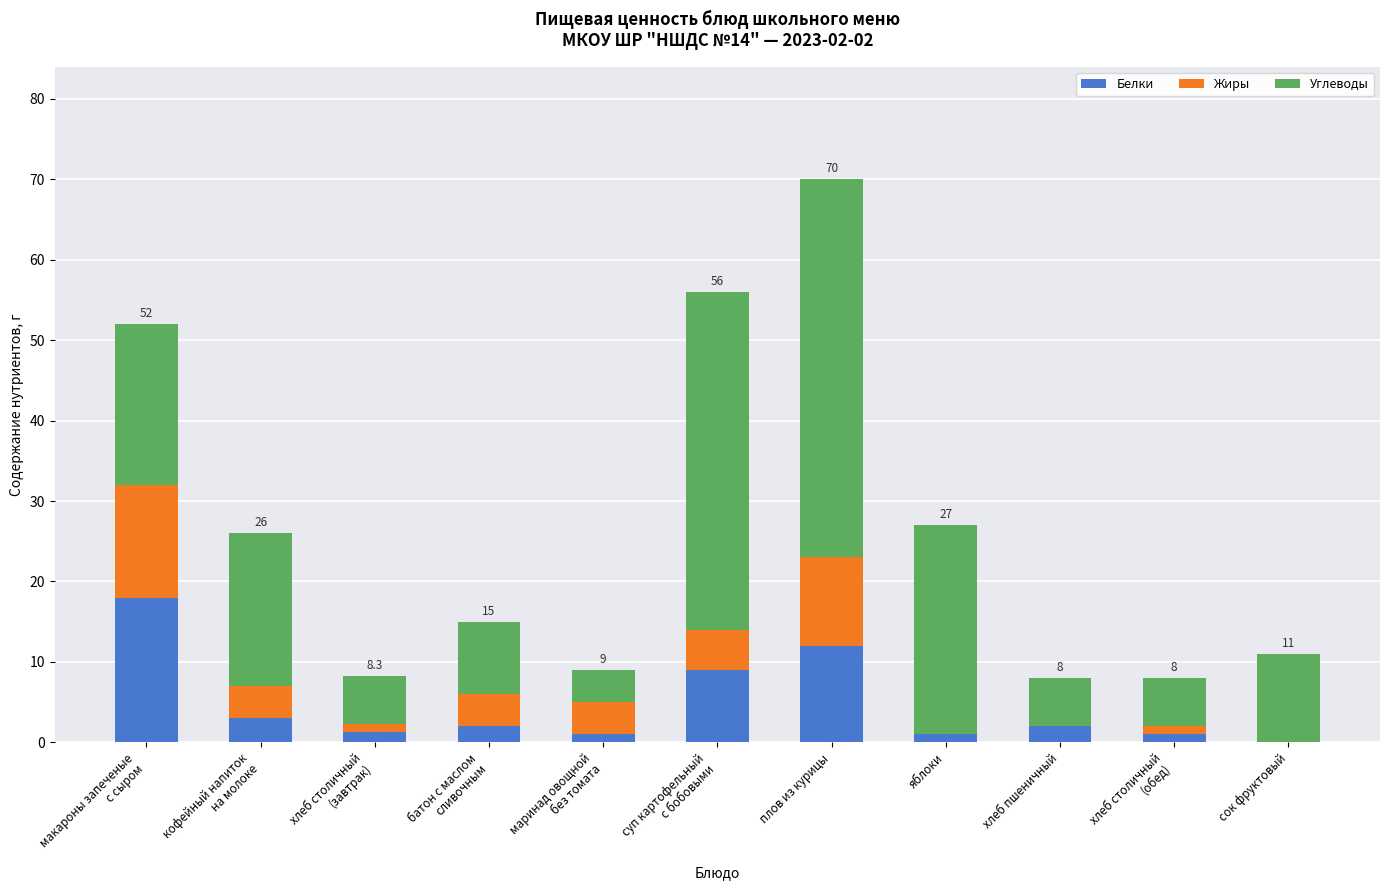

What is the maximum value for Белки?

18.0